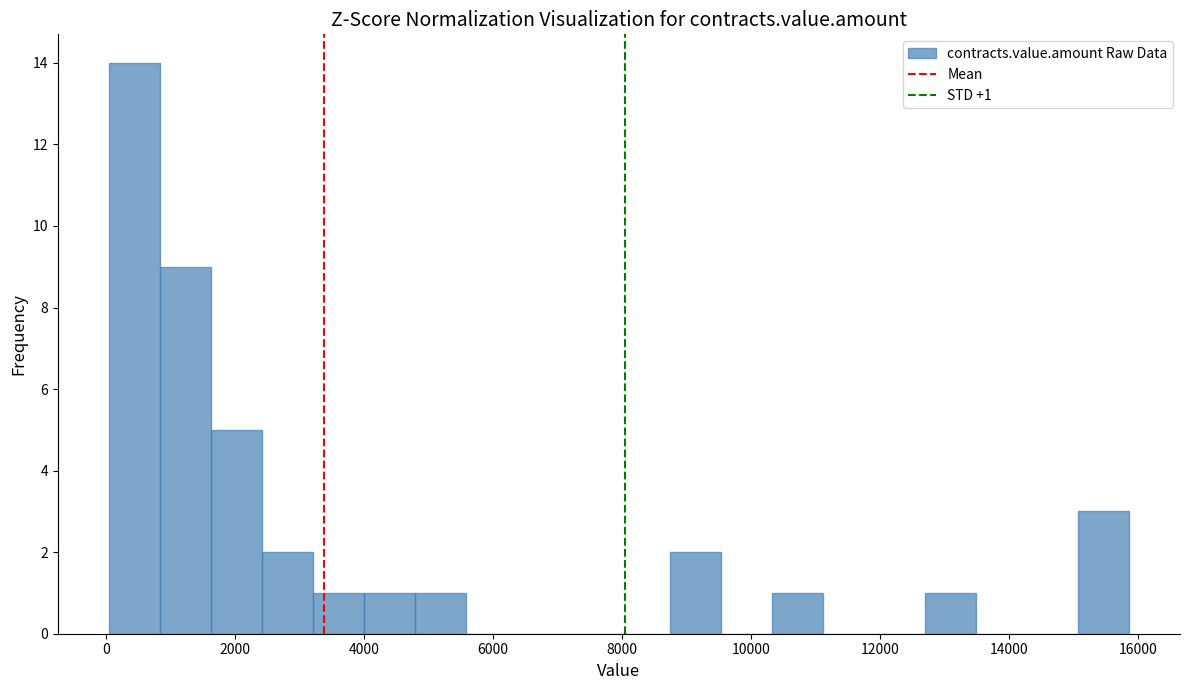

Around what value on the x-axis is the tallest bar? Give the approximate position of its centre, as read against the axis.

400